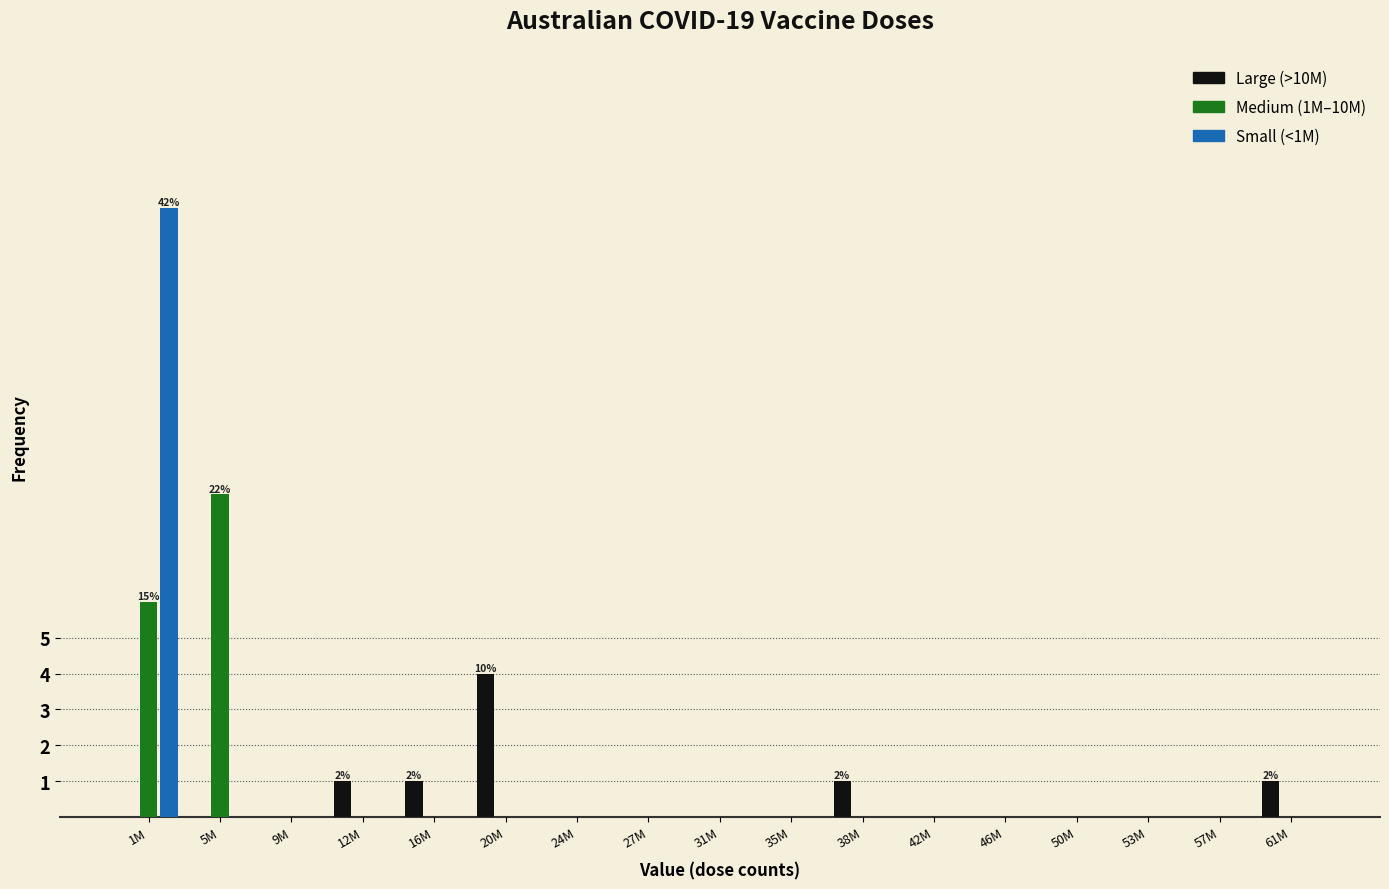

The Medium (1M–10M) series shows 0 at 24M. True or false?

True